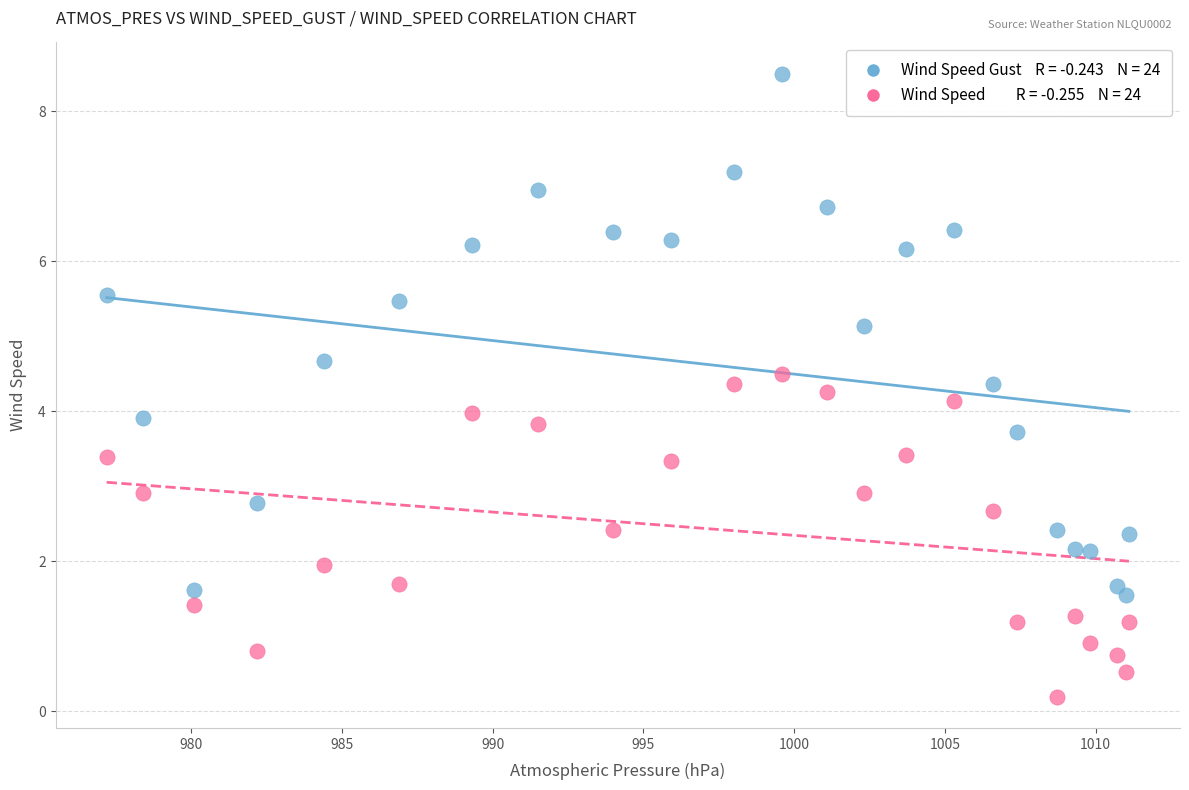

Across all data points, what is the range of Y values (max minus min)?

8.3